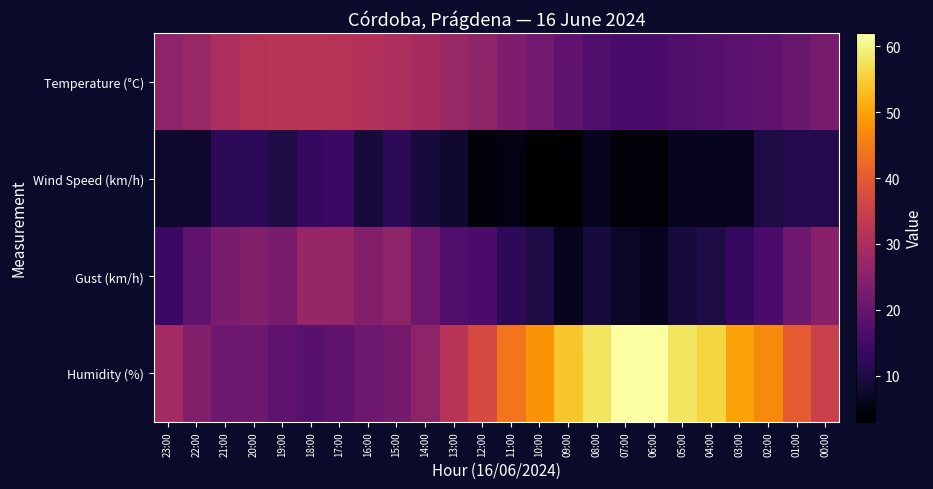

Which has a higher value, 10:00 or 05:00?

10:00